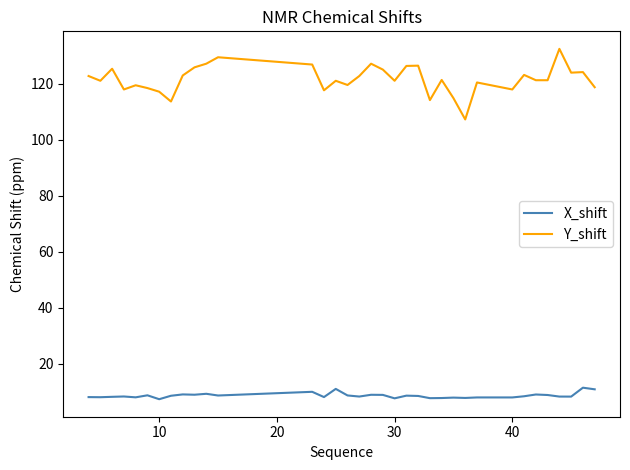

True or false: X_shift and Y_shift intersect in this chart.

False